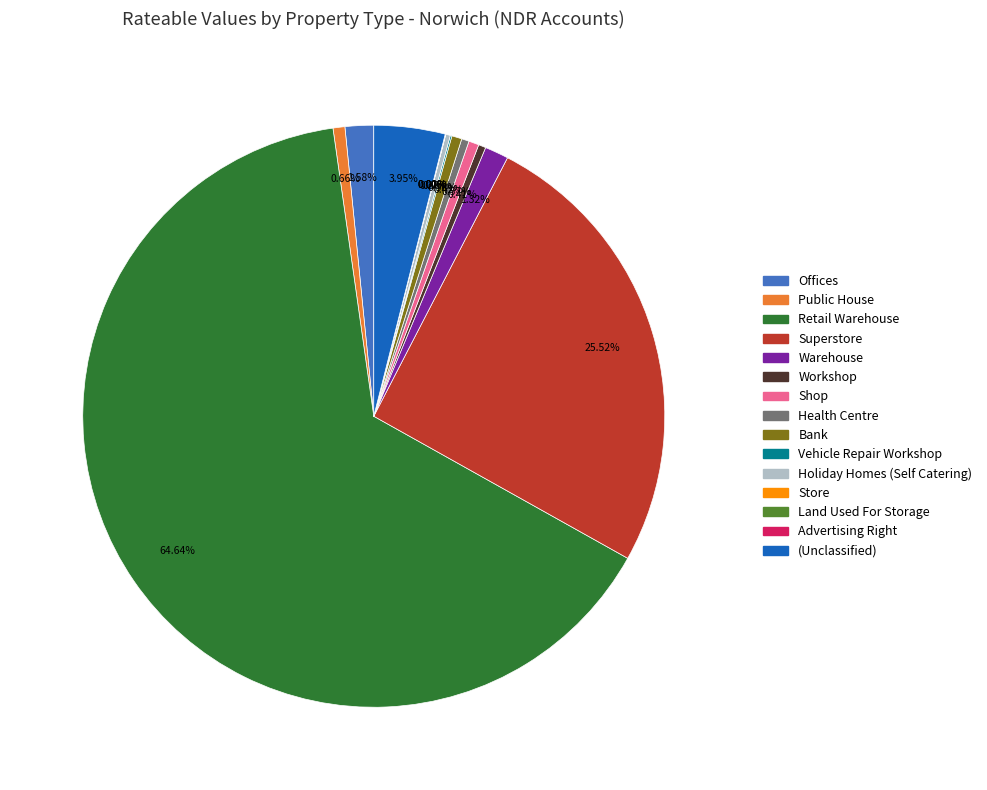

To the nearest percent, what is the average slice percentage?

7%